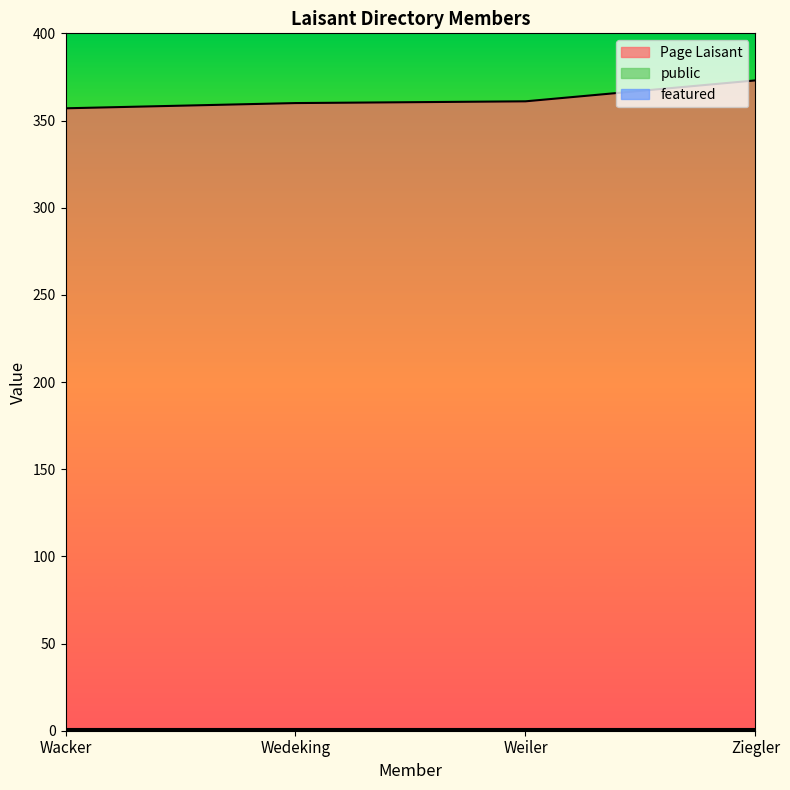

Count the number of categories in the chart.

4